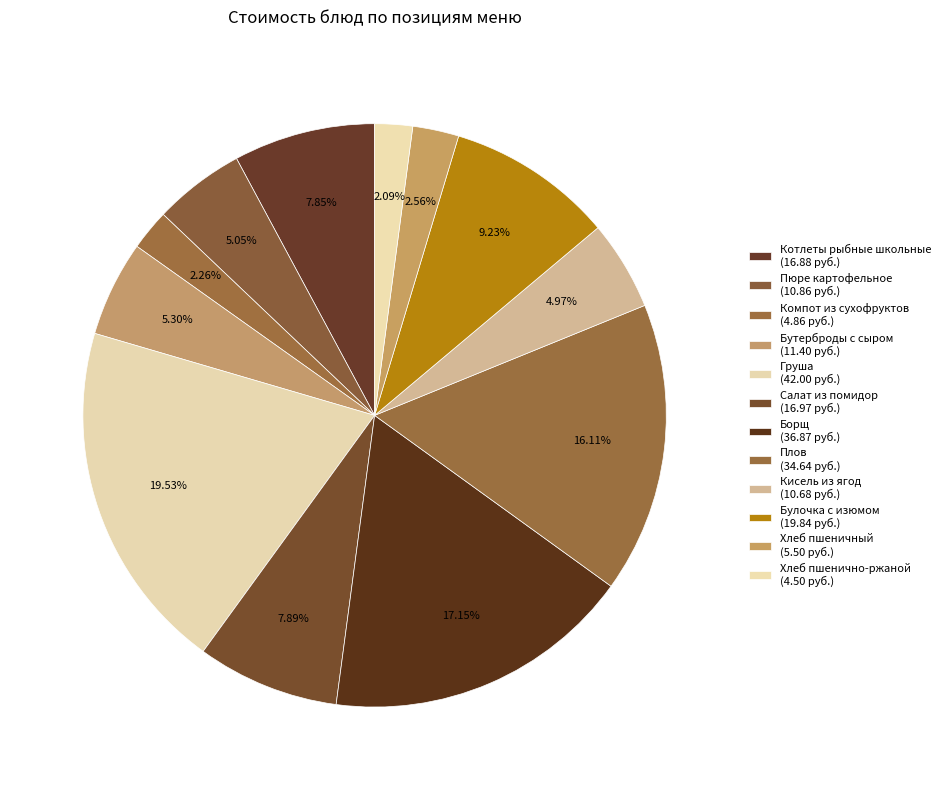

What percentage do Плов and Котлеты рыбные школьные together represent?

24.0%